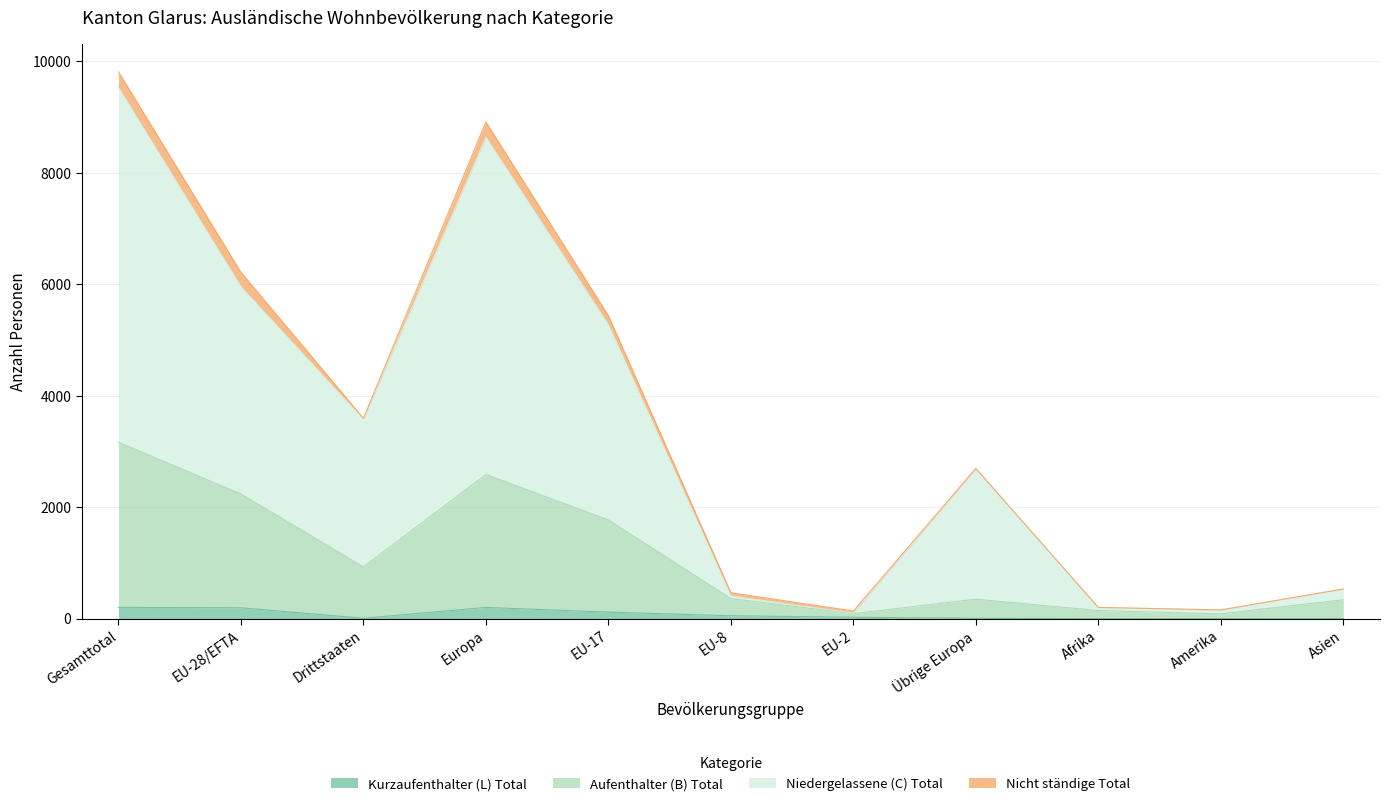

What is the maximum value for Aufenthalter (B) Total?

3165